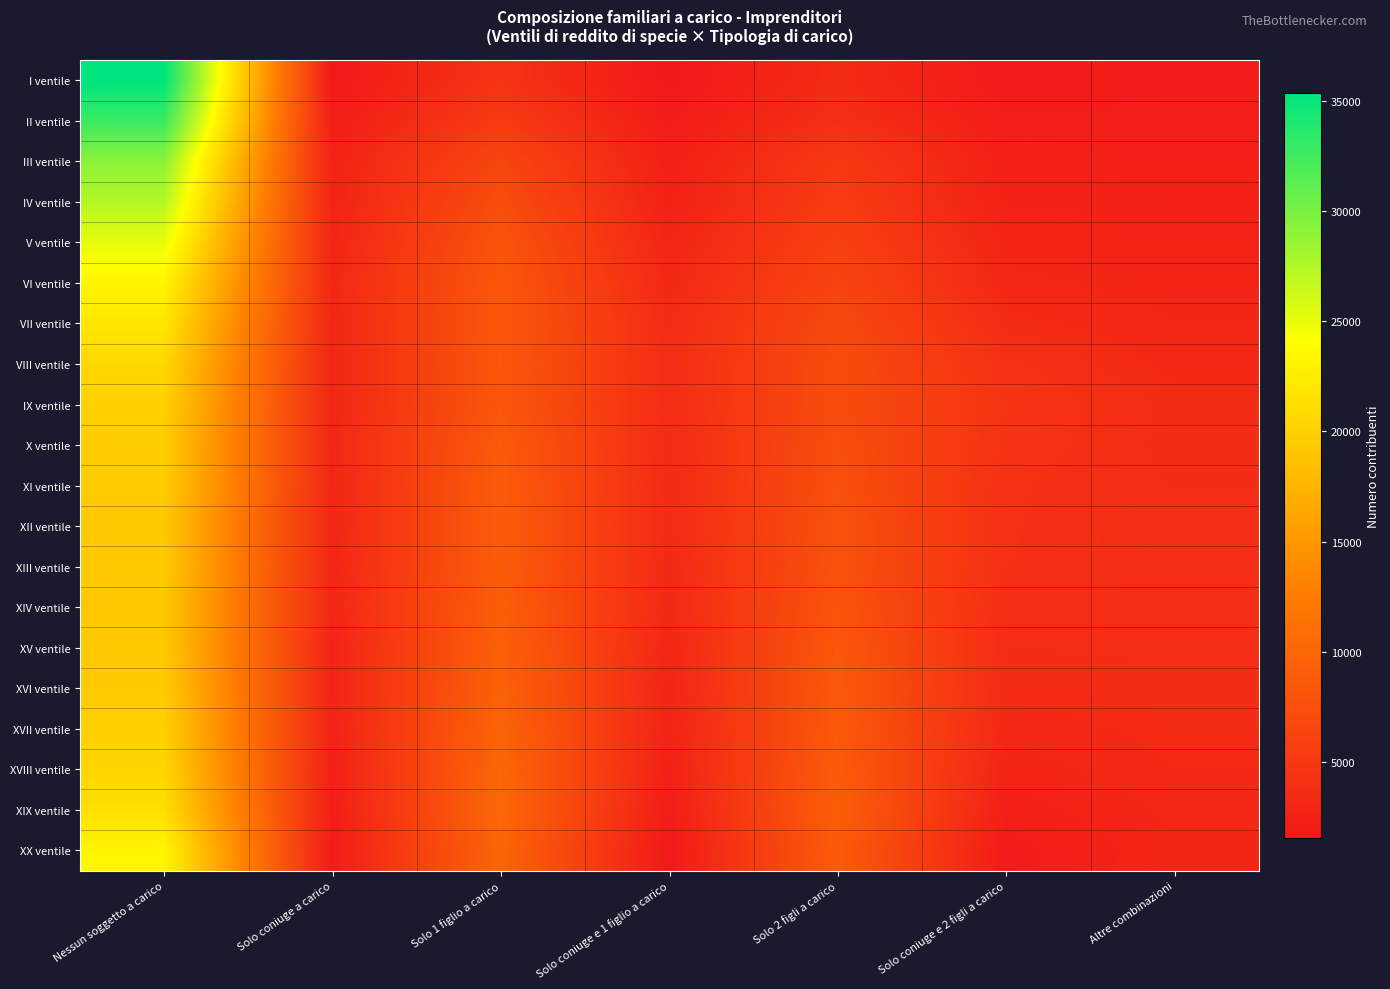

What is the greatest value displayed?

35341